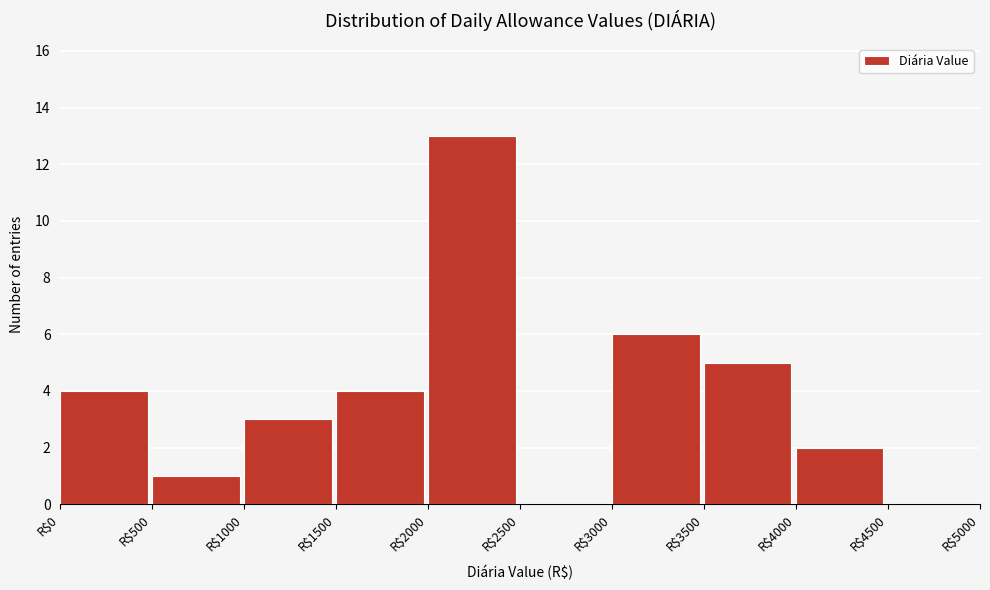

What is the height of the bar covering 3000 to 3500 on the x-axis? The values are not printed on the chart, so give them approximately, as read against the axis.

6